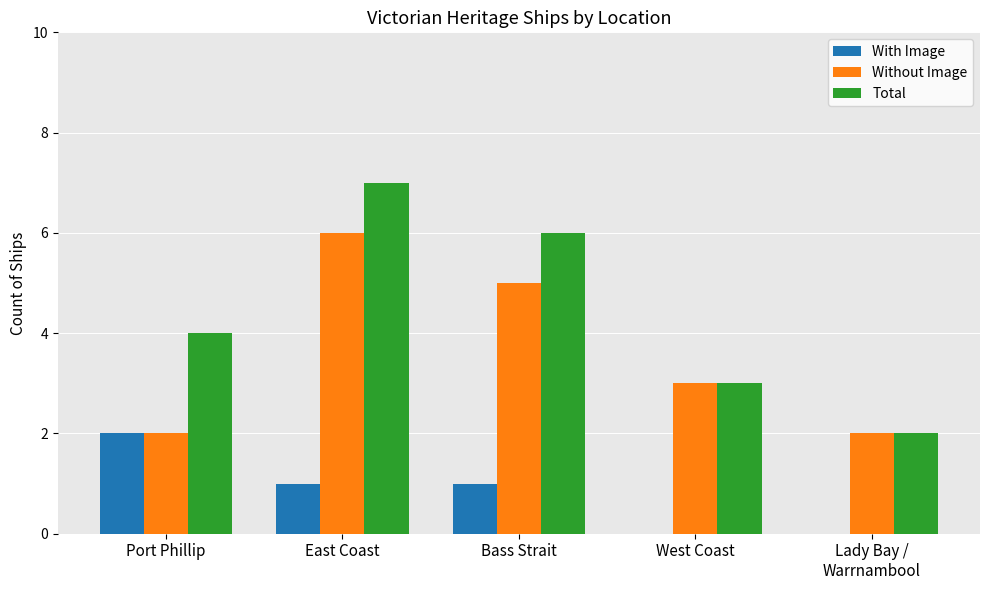

Are the bars grouped side by side (vs. stacked)?

Yes